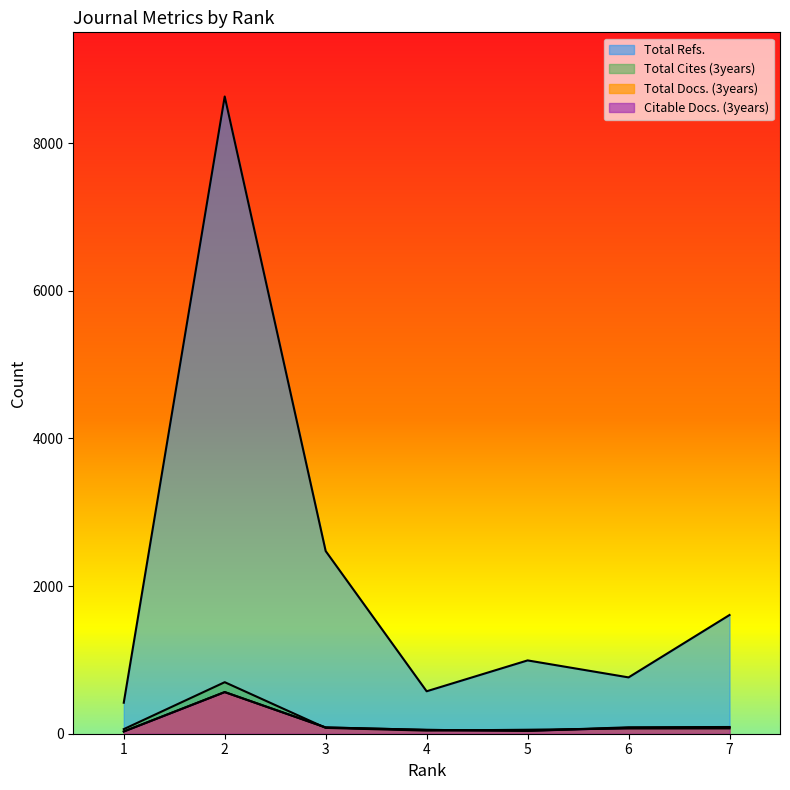

True or false: Total Refs. and Citable Docs. (3years) intersect in this chart.

False